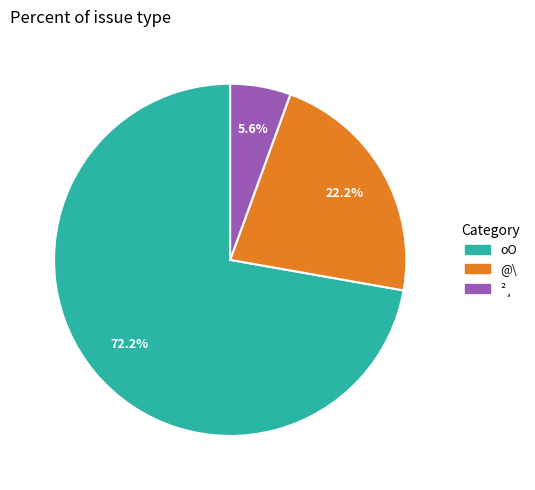

Is there any slice that represents more than half of the pie?

Yes